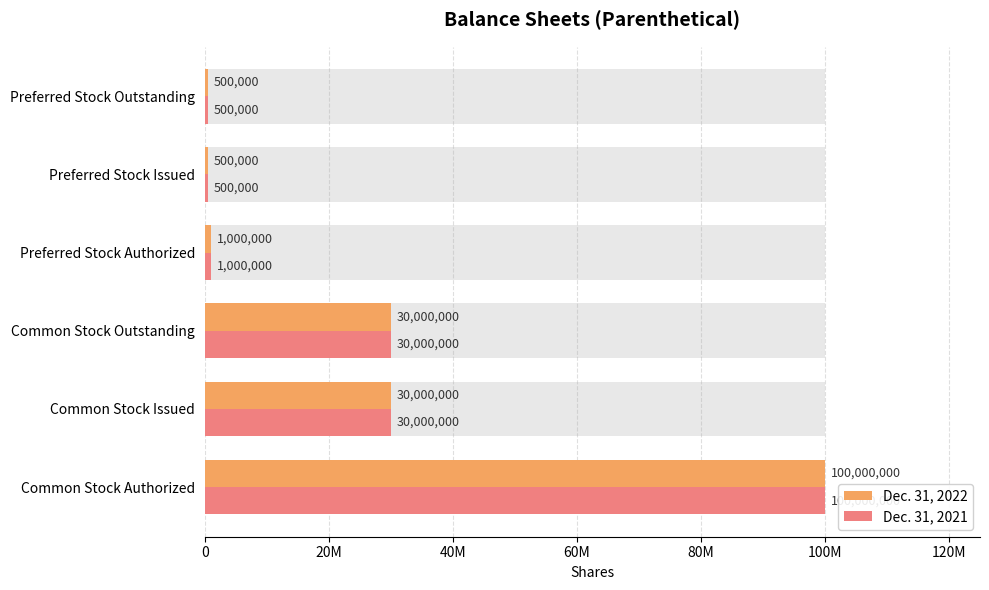

At Preferred Stock Outstanding, list the series in order from largest to smallest.

Dec. 31, 2022, Dec. 31, 2021